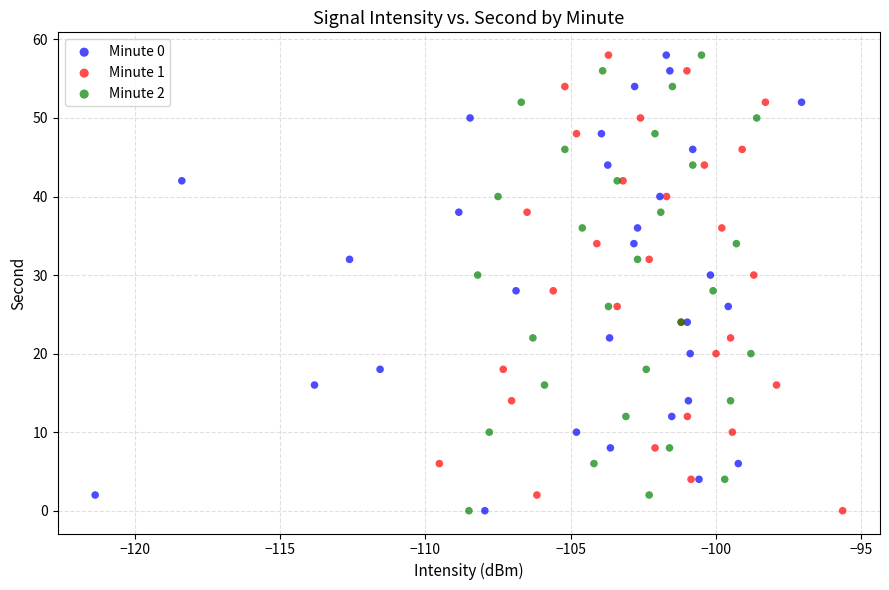

What are all the series names shown in the legend?

Minute 0, Minute 1, Minute 2